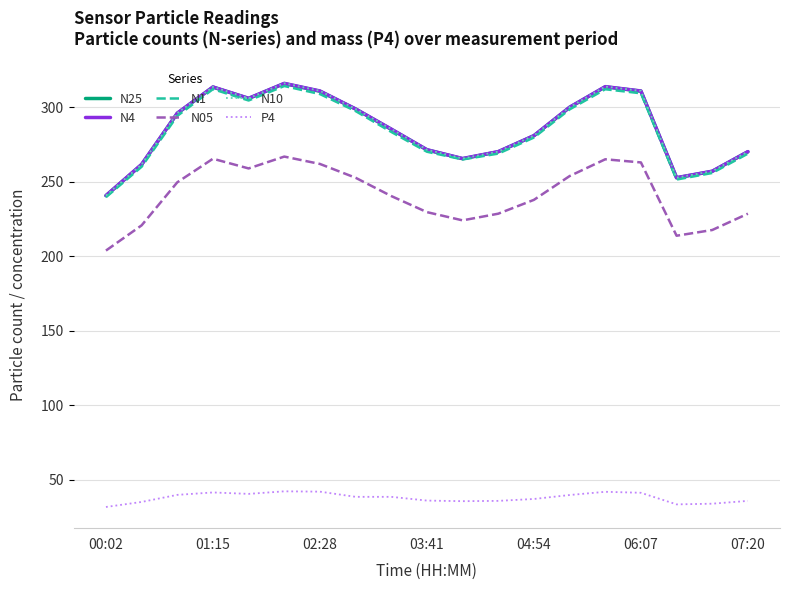

True or false: N1 and N05 cross at least once.

False